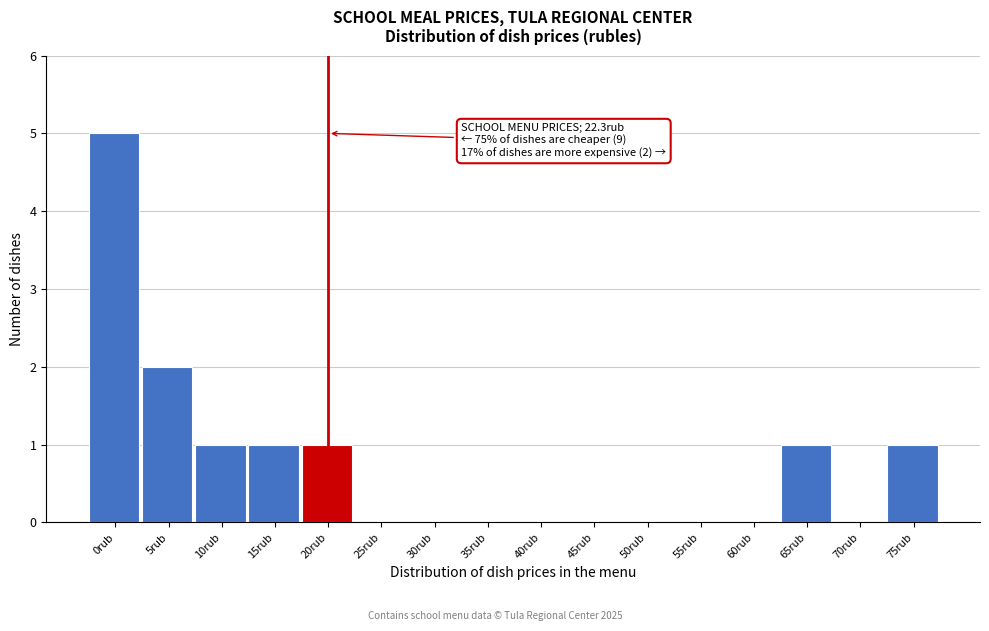

Reading left to right, what are all the values shown in this chart?

0rub=5	5rub=2	10rub=1	15rub=1	20rub=1	25rub=0	30rub=0	35rub=0	40rub=0	45rub=0	50rub=0	55rub=0	60rub=0	65rub=1	70rub=0	75rub=1